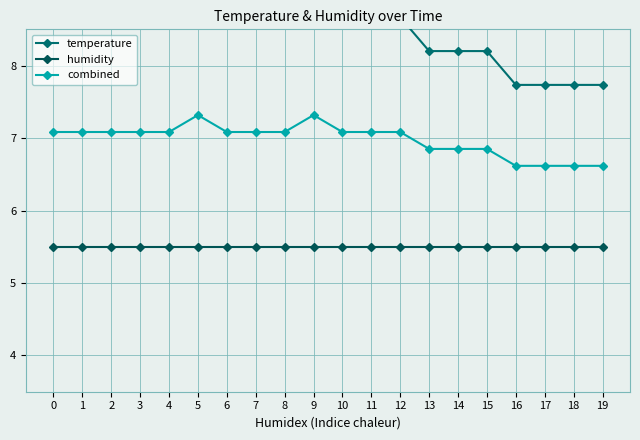

Between 7 and 0, which is larger?

7